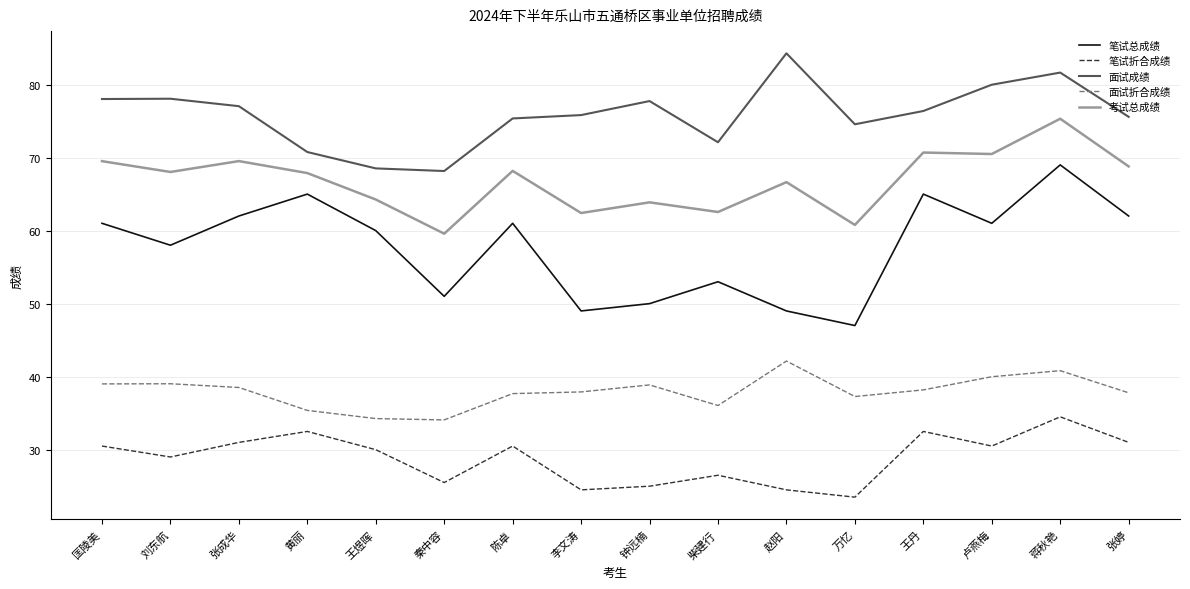

What are all the series names shown in the legend?

笔试总成绩, 笔试折合成绩, 面试成绩, 面试折合成绩, 考试总成绩